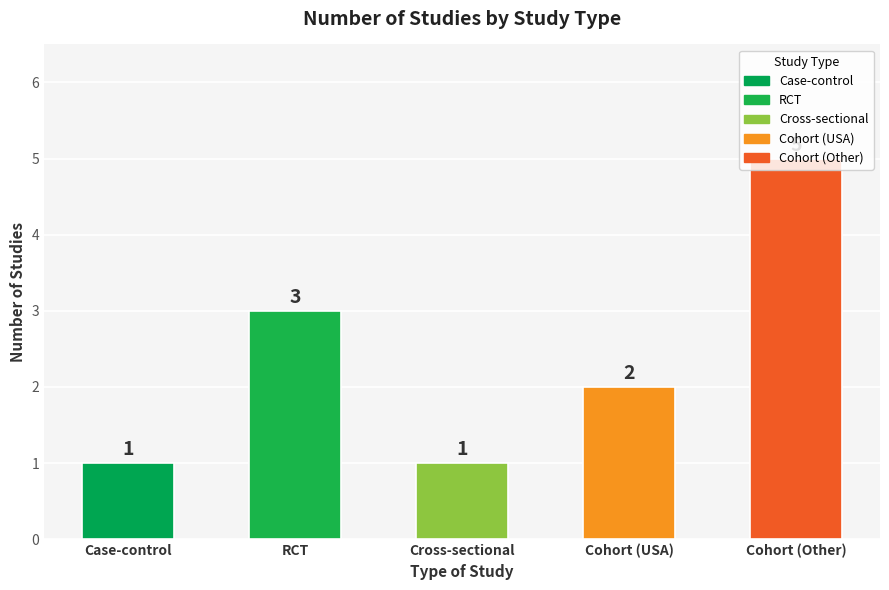

Count the number of categories in the chart.

5